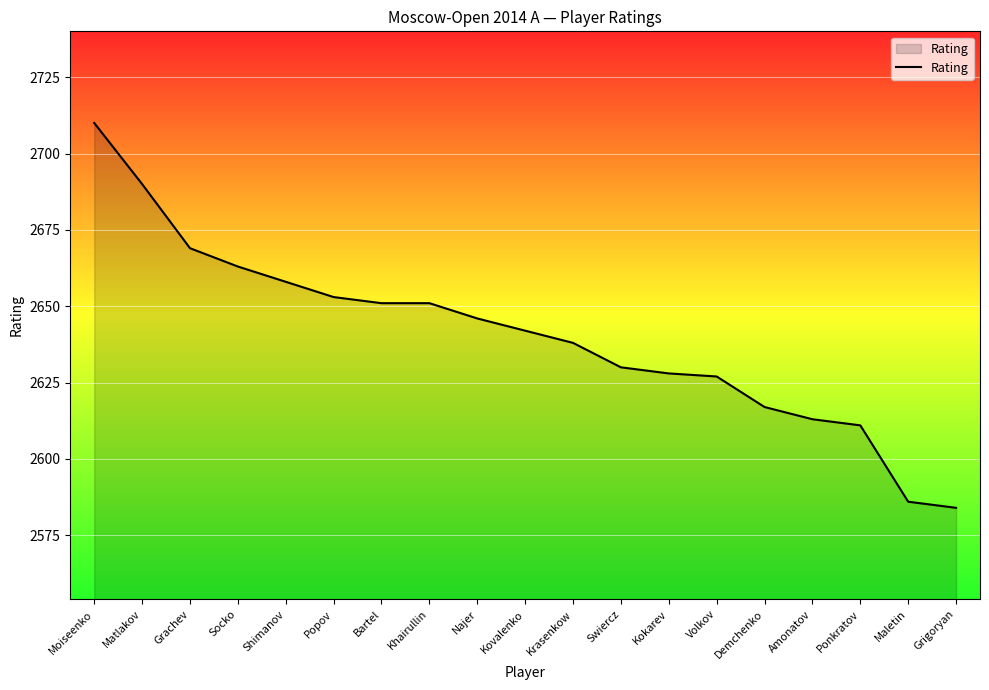

What is the difference between the maximum and minimum values?

126